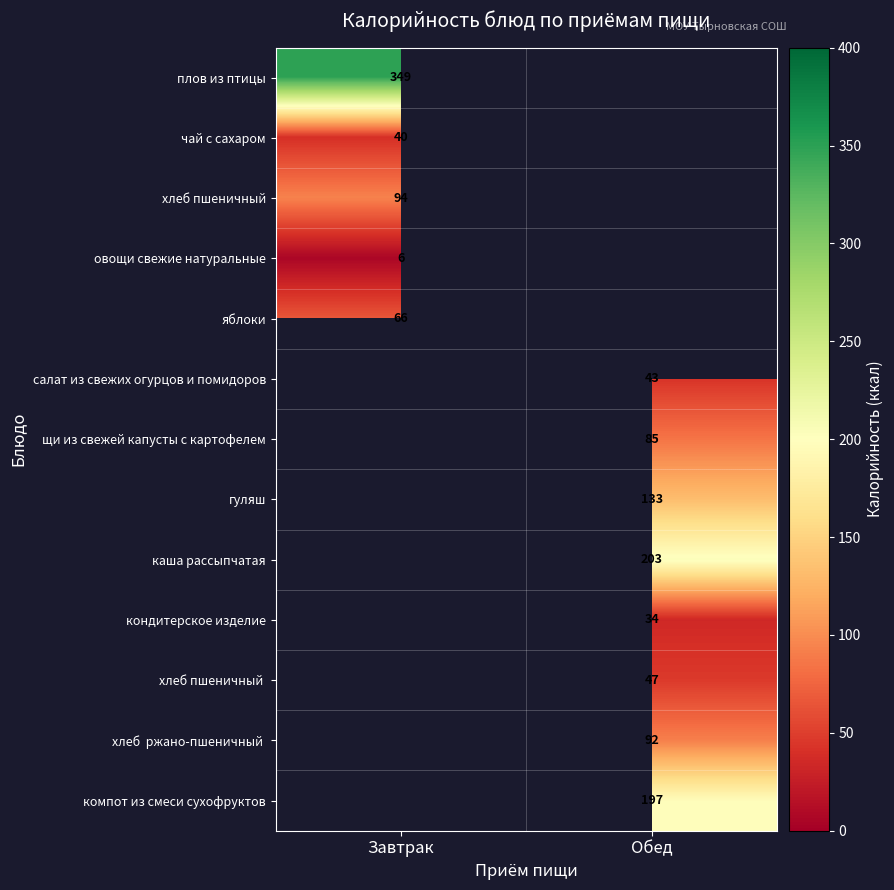

True or false: овощи свежие натуральные has a value of 1 at Завтрак.

False